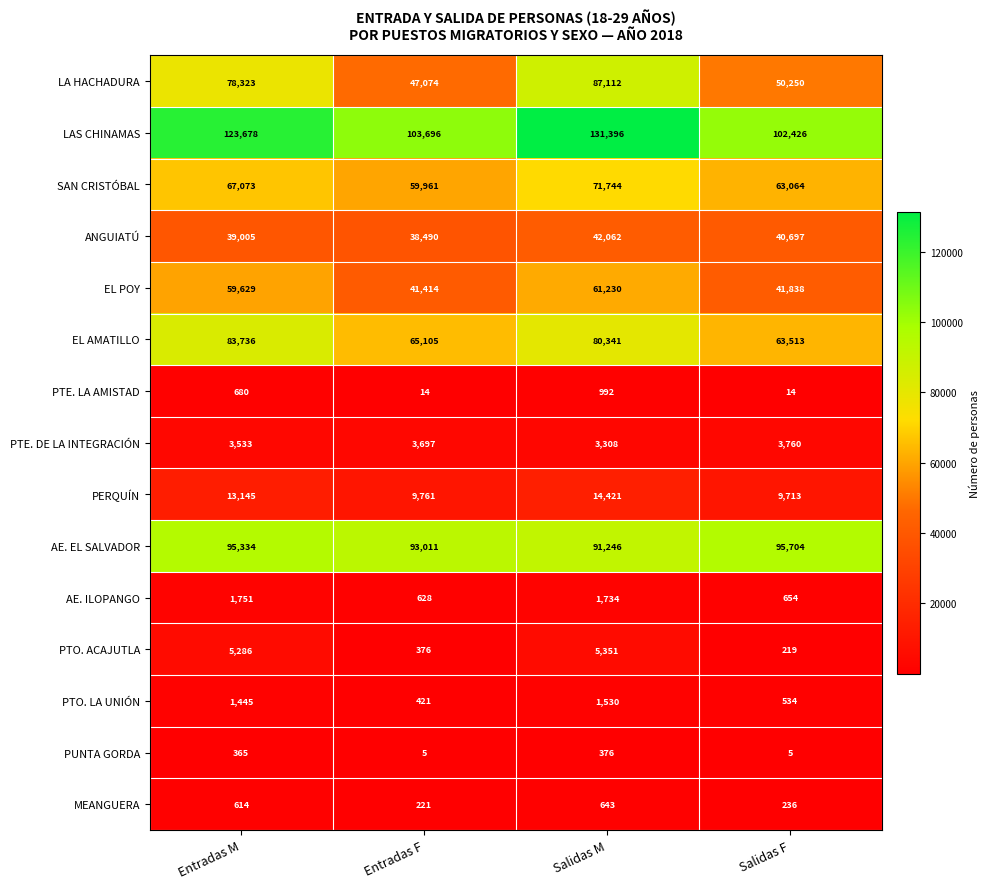

True or false: SAN CRISTÓBAL has a value of 67073 at Entradas M.

True